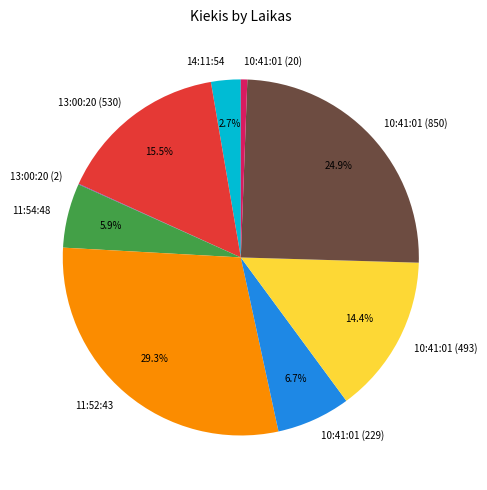

To the nearest percent, what is the average slice percentage?

11%